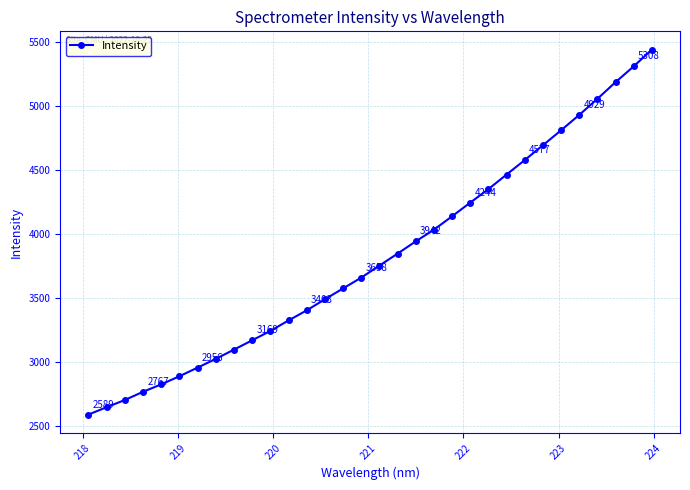

Reading left to right, extract all data points from this chart.

2588.9	2646.4	2702.6	2766.6	2824.7	2888.2	2955.5	3023.7	3096.1	3168.8	3241.7	3324.0	3402.6	3489.4	3573.7	3658.4	3752.6	3845.8	3941.8	4032.6	4137.6	4244.3	4349.5	4463.7	4576.7	4692.3	4809.2	4929.2	5054.6	5185.1	5308.4	5439.6